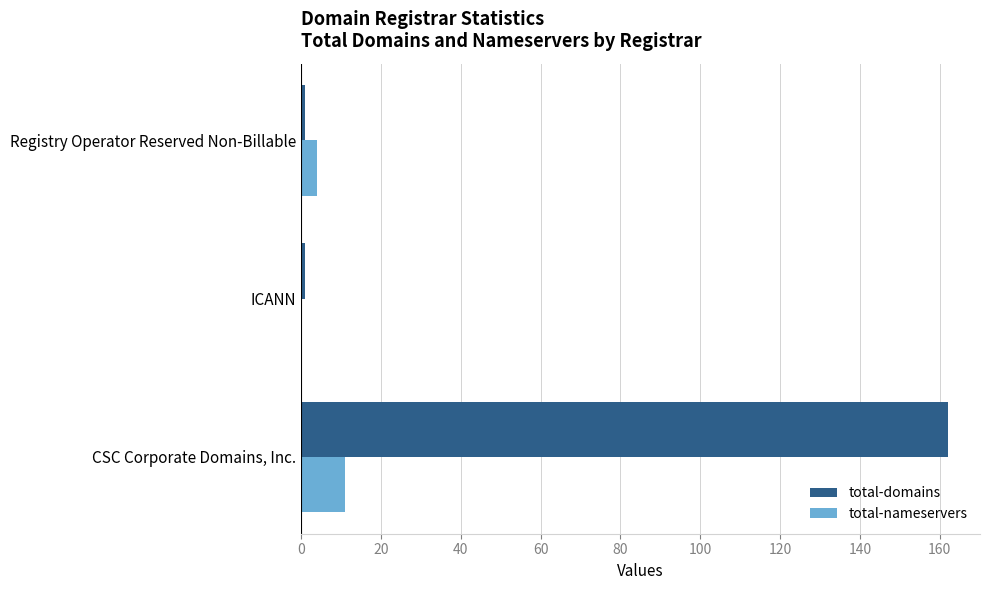

True or false: total-nameservers has a value of 11 at CSC Corporate Domains, Inc..

True